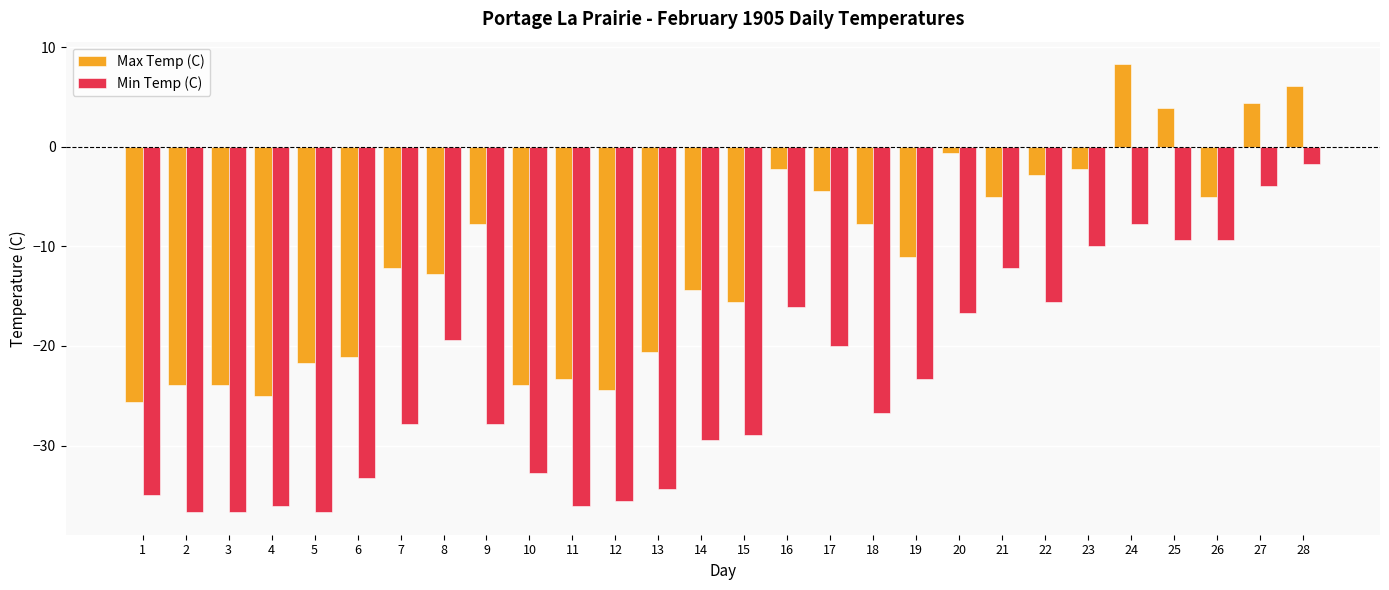

What are all the series names shown in the legend?

Max Temp (C), Min Temp (C)